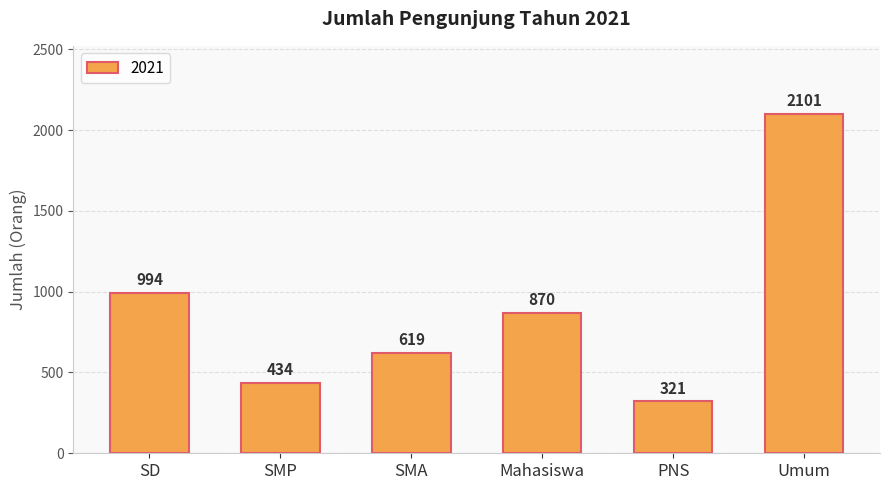

At which label is the value closest to 1211?

SD